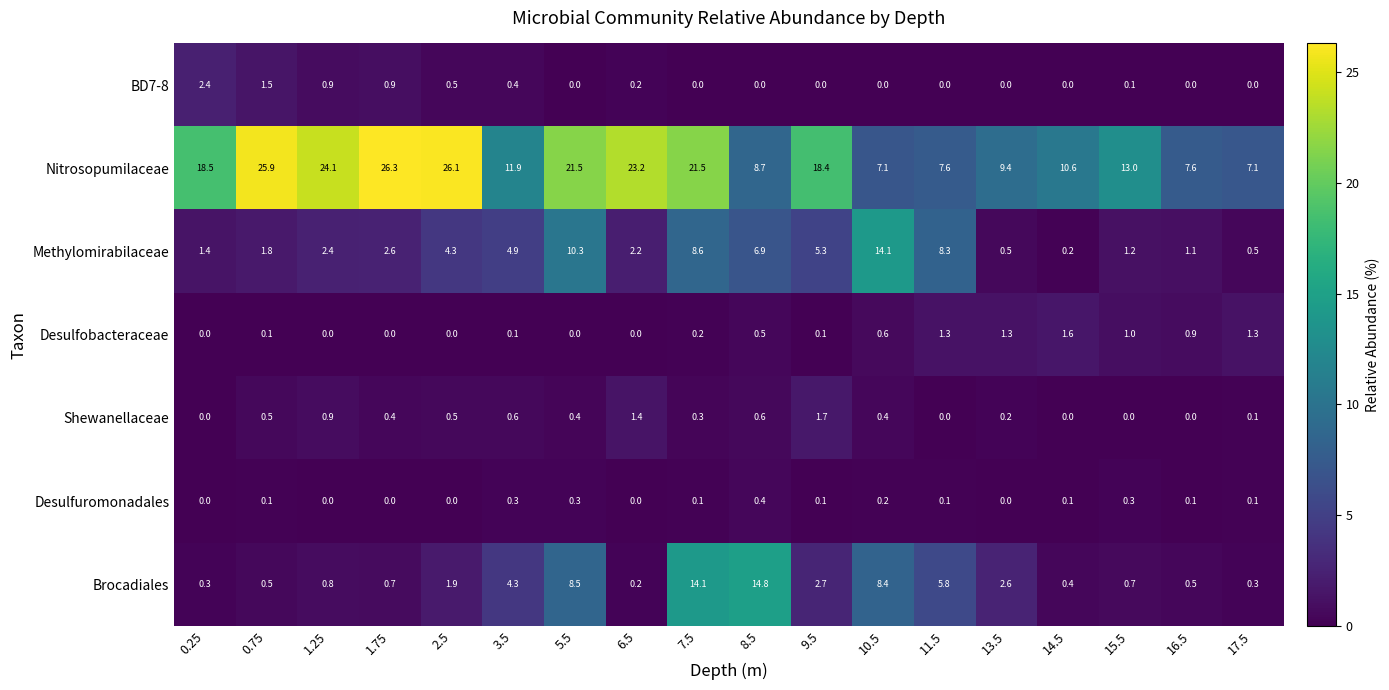

At which label is Nitrosopumilaceae closest to 16?

9.5